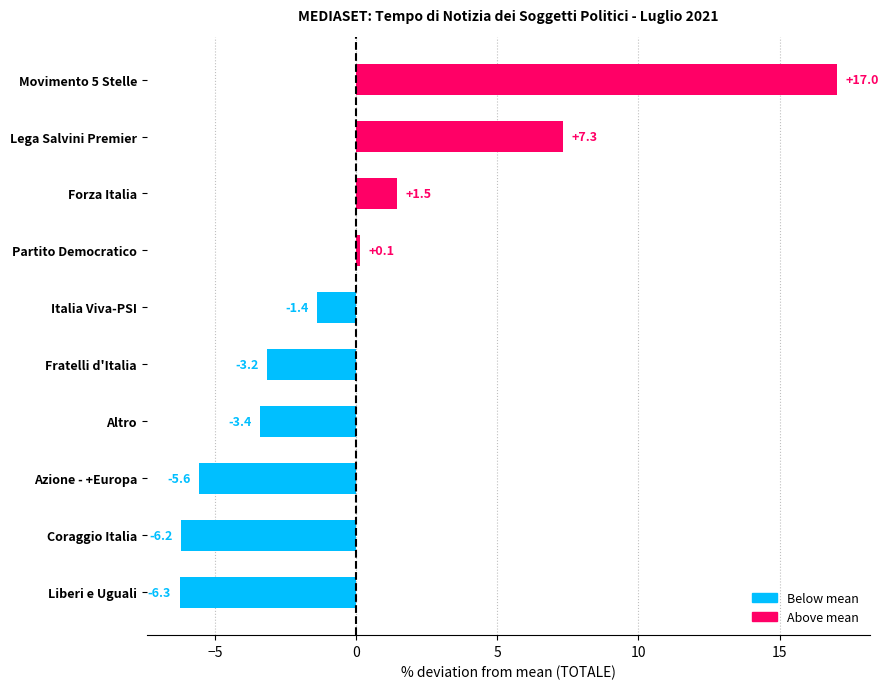

What position from the top is Movimento 5 Stelle?

1